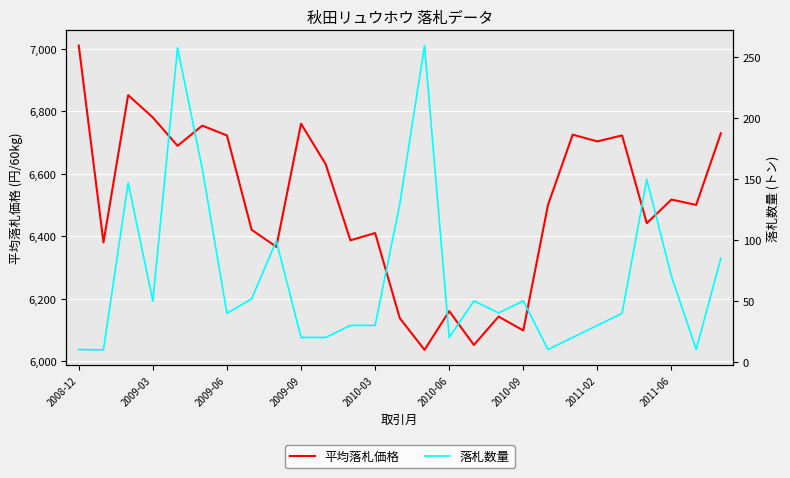

What is the approximate value of 平均落札価格 at 2008-12?

7010.0